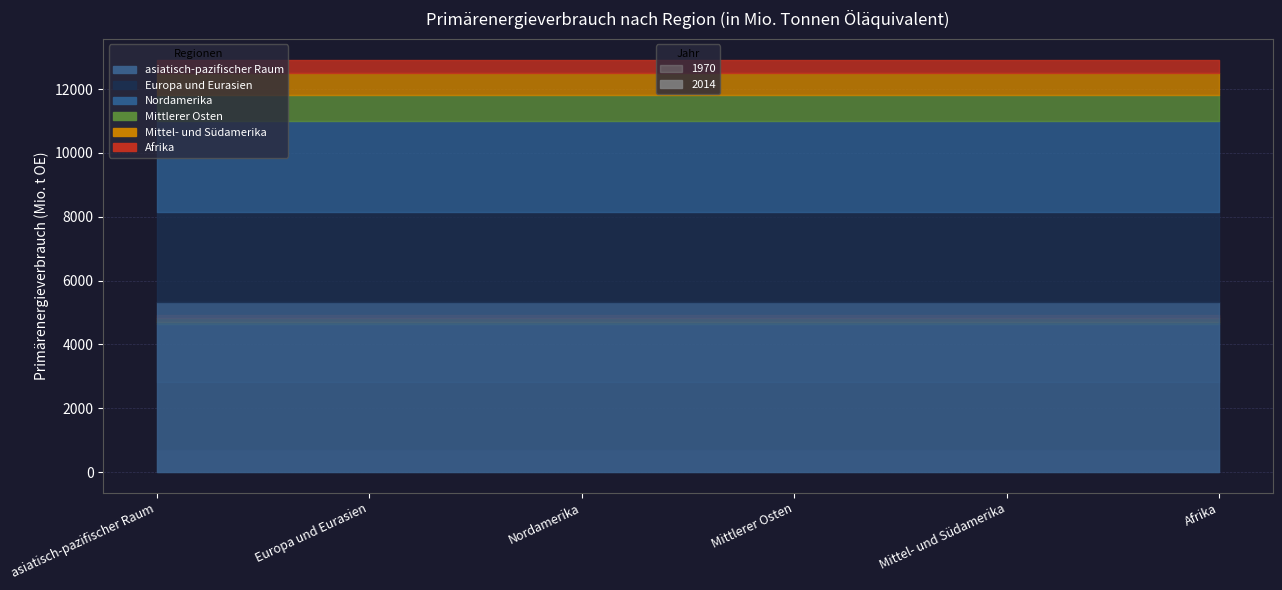

Rank the series at Afrika from highest to lowest value.

2014, 1970